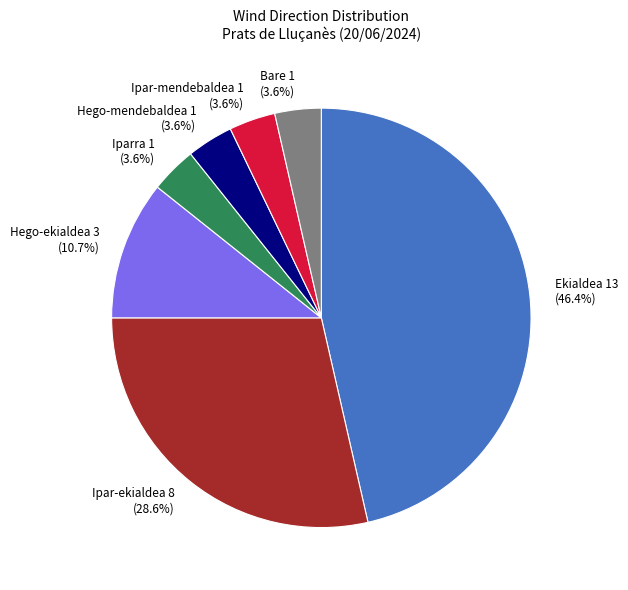

What portion of the pie excludes Hego-ekialdea?

89.3%